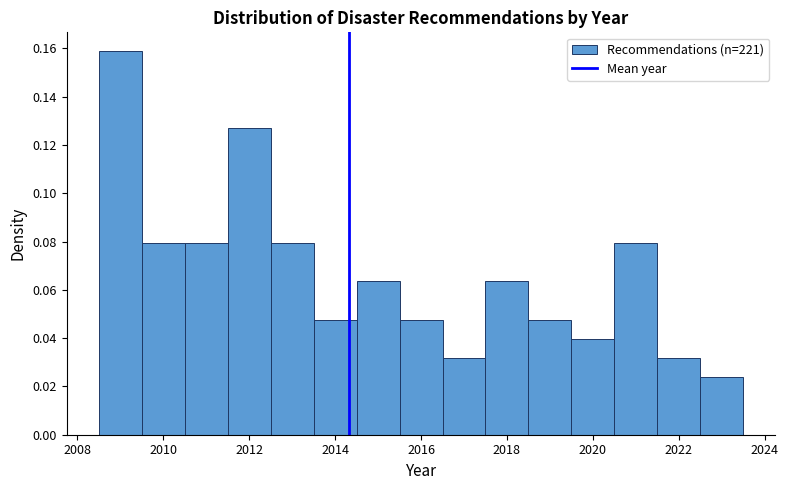

Reading left to right, list every bar in this chart as the range it spans on the x-axis followed by its height. Neither the bar edges nor the heights are printed on the chart, so give them approximately, as read against the axes.

2008.5 to 2009.5: 0.158
2009.5 to 2010.5: 0.080
2010.5 to 2011.5: 0.080
2011.5 to 2012.5: 0.126
2012.5 to 2013.5: 0.080
2013.5 to 2014.5: 0.048
2014.5 to 2015.5: 0.064
2015.5 to 2016.5: 0.048
2016.5 to 2017.5: 0.032
2017.5 to 2018.5: 0.064
2018.5 to 2019.5: 0.048
2019.5 to 2020.5: 0.040
2020.5 to 2021.5: 0.080
2021.5 to 2022.5: 0.032
2022.5 to 2023.5: 0.024